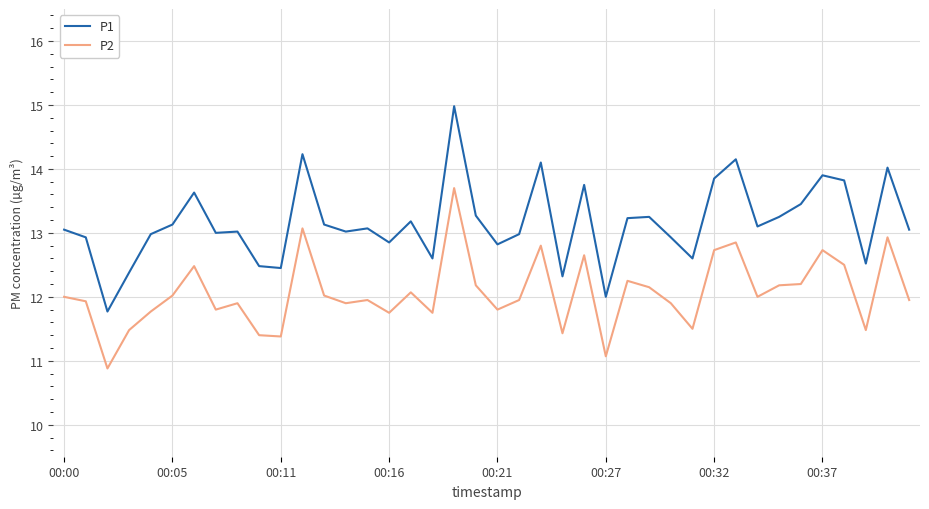

Which series has the largest range (max minus min)?

P1